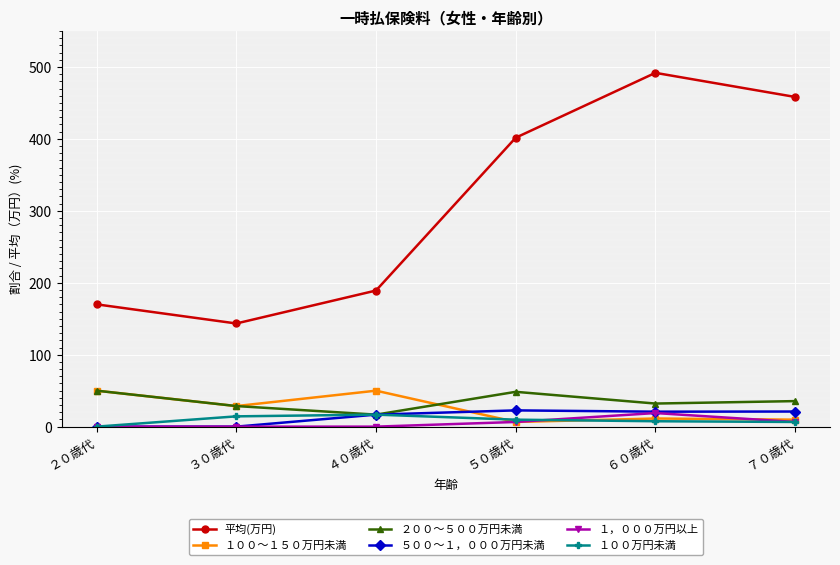

What is the highest value of the ２００～５００万円未満 series?

50.0